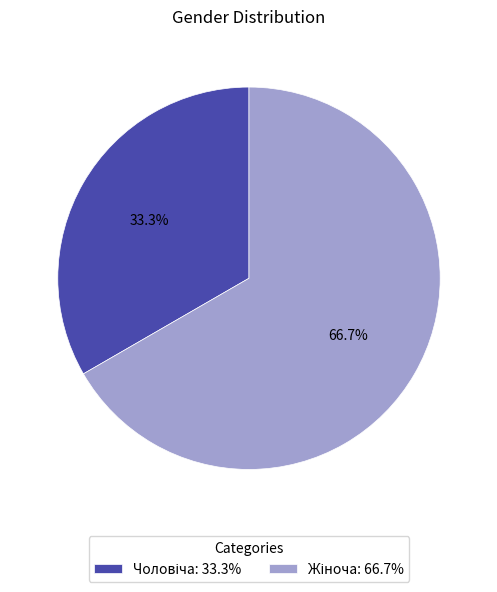

Is there a majority slice in this chart?

Yes